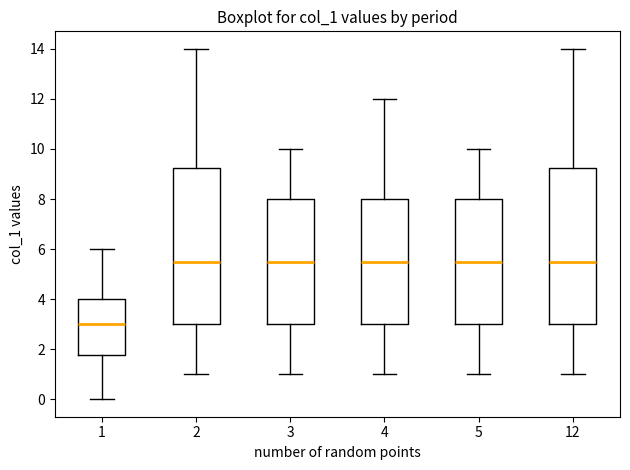

Reading left to right, transcribe this box plot: for each box, give where its median line is, the range the box spans, and where its two whiskers end, as read against the y-axis. The values are not printed on the chart, so give them approximately, as read against the axis.

1: median 3.0, box 1.8 to 4.0, whiskers 0.0 to 6.0
2: median 5.6, box 3.0 to 9.2, whiskers 1.0 to 14.0
3: median 5.6, box 3.0 to 8.0, whiskers 1.0 to 10.0
4: median 5.6, box 3.0 to 8.0, whiskers 1.0 to 12.0
5: median 5.6, box 3.0 to 8.0, whiskers 1.0 to 10.0
12: median 5.6, box 3.0 to 9.2, whiskers 1.0 to 14.0